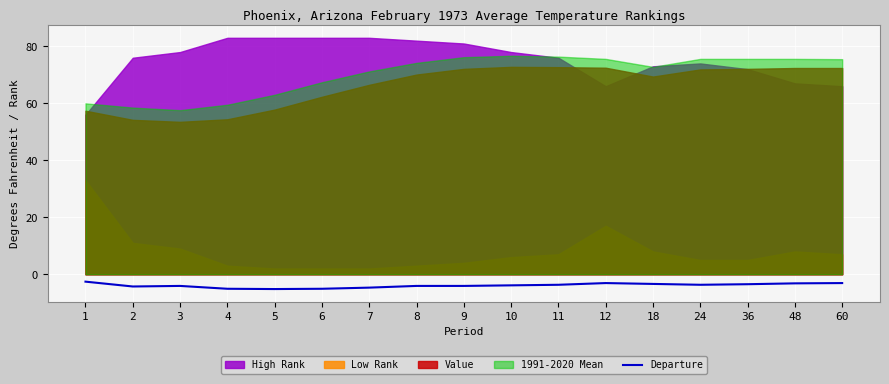

How many data points are less than -3?

16